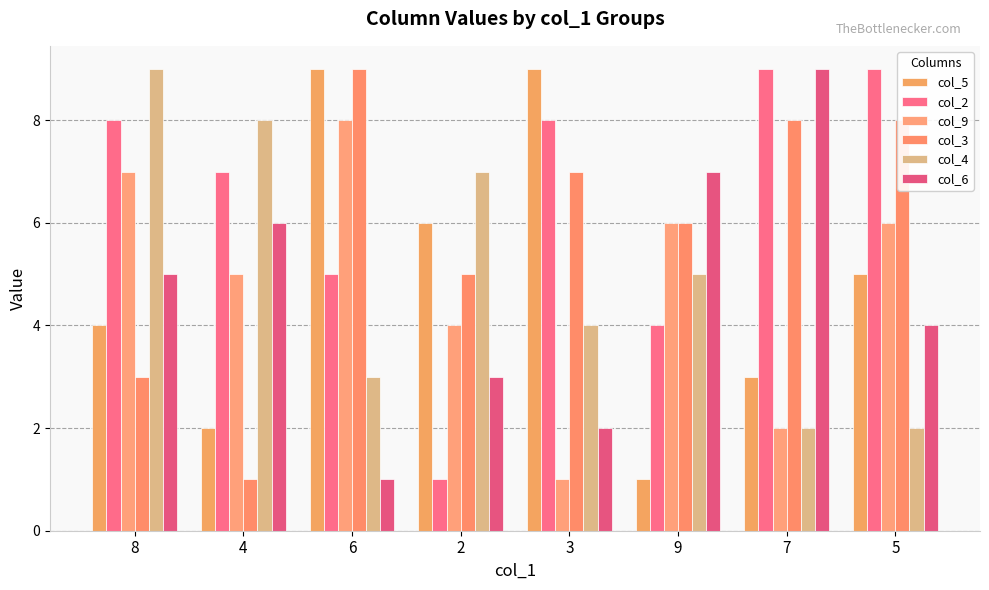

What is the sum of the col_5 values at 8 and 7?

7